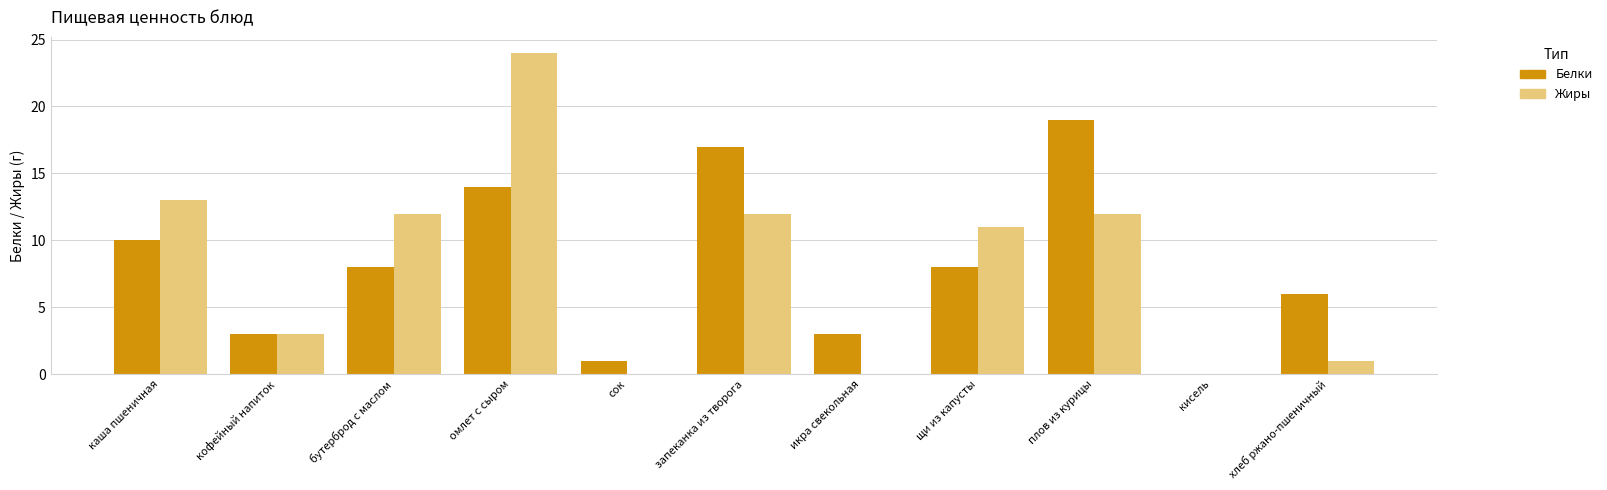

What is the sum of the Белки values at бутерброд с маслом and хлеб ржано-пшеничный?

14